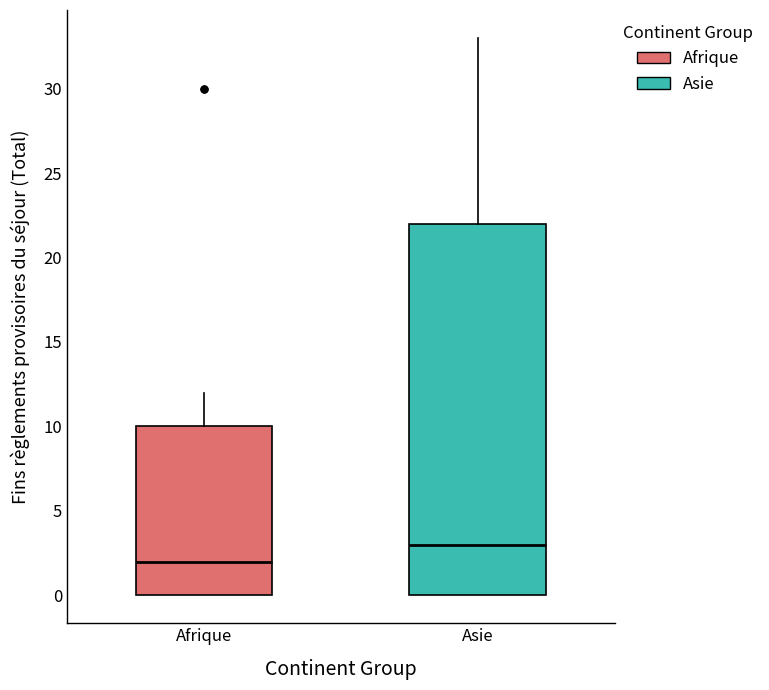

Which box's median line is the highest?

Asie